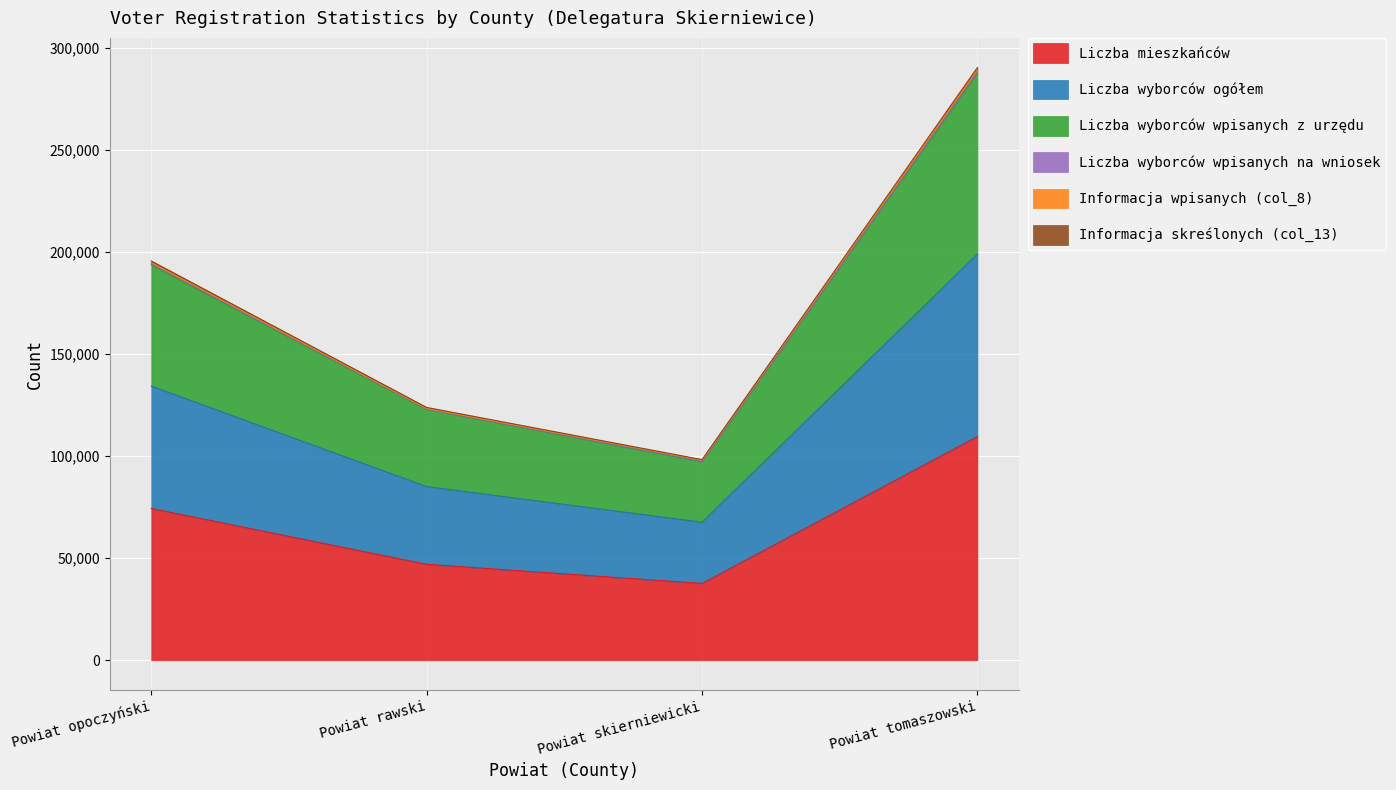

What is the lowest value of the Liczba mieszkańców series?

37594